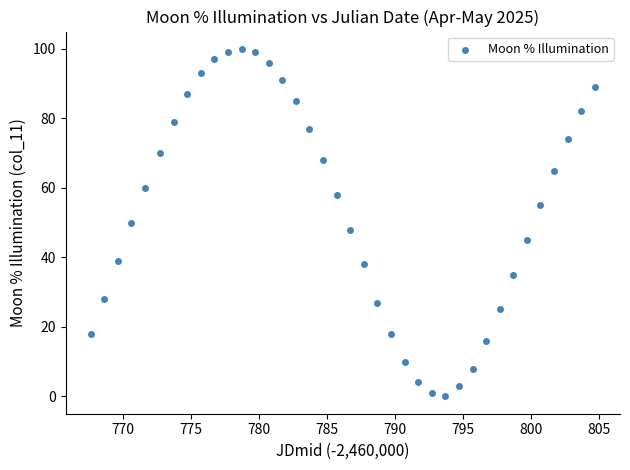

What is the range of Y values (max minus min)?

100